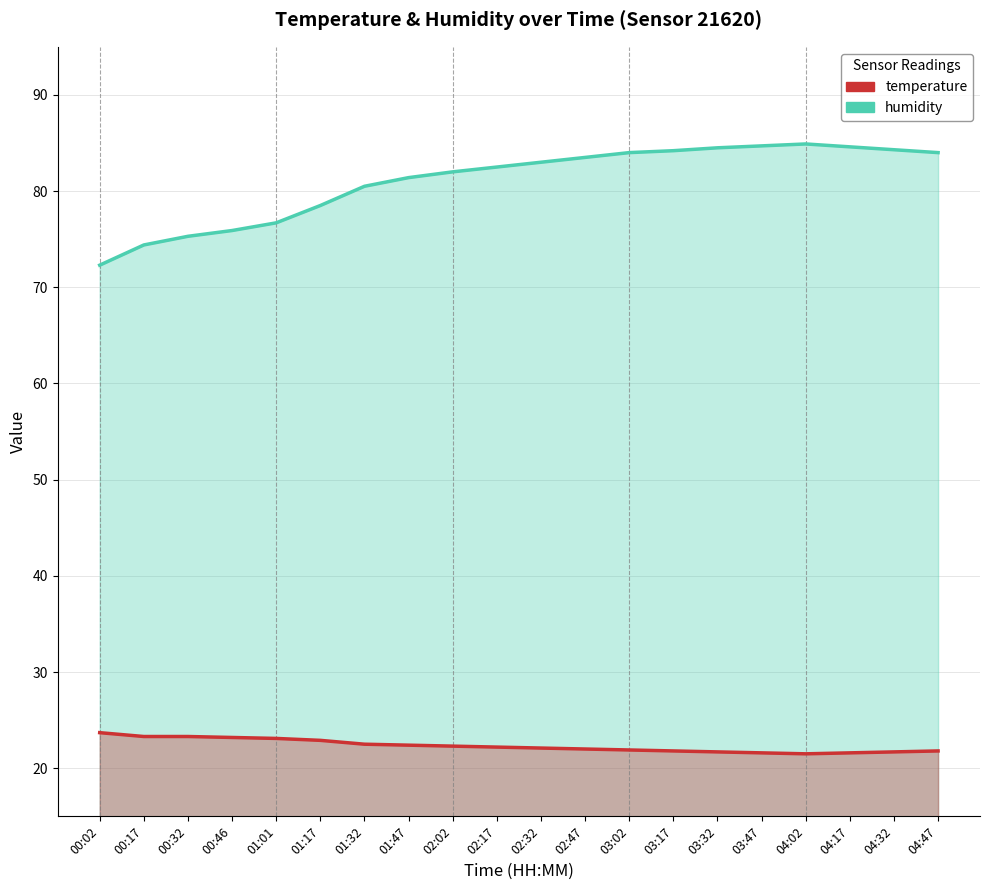

Where does the humidity series first go above 83?

02:47